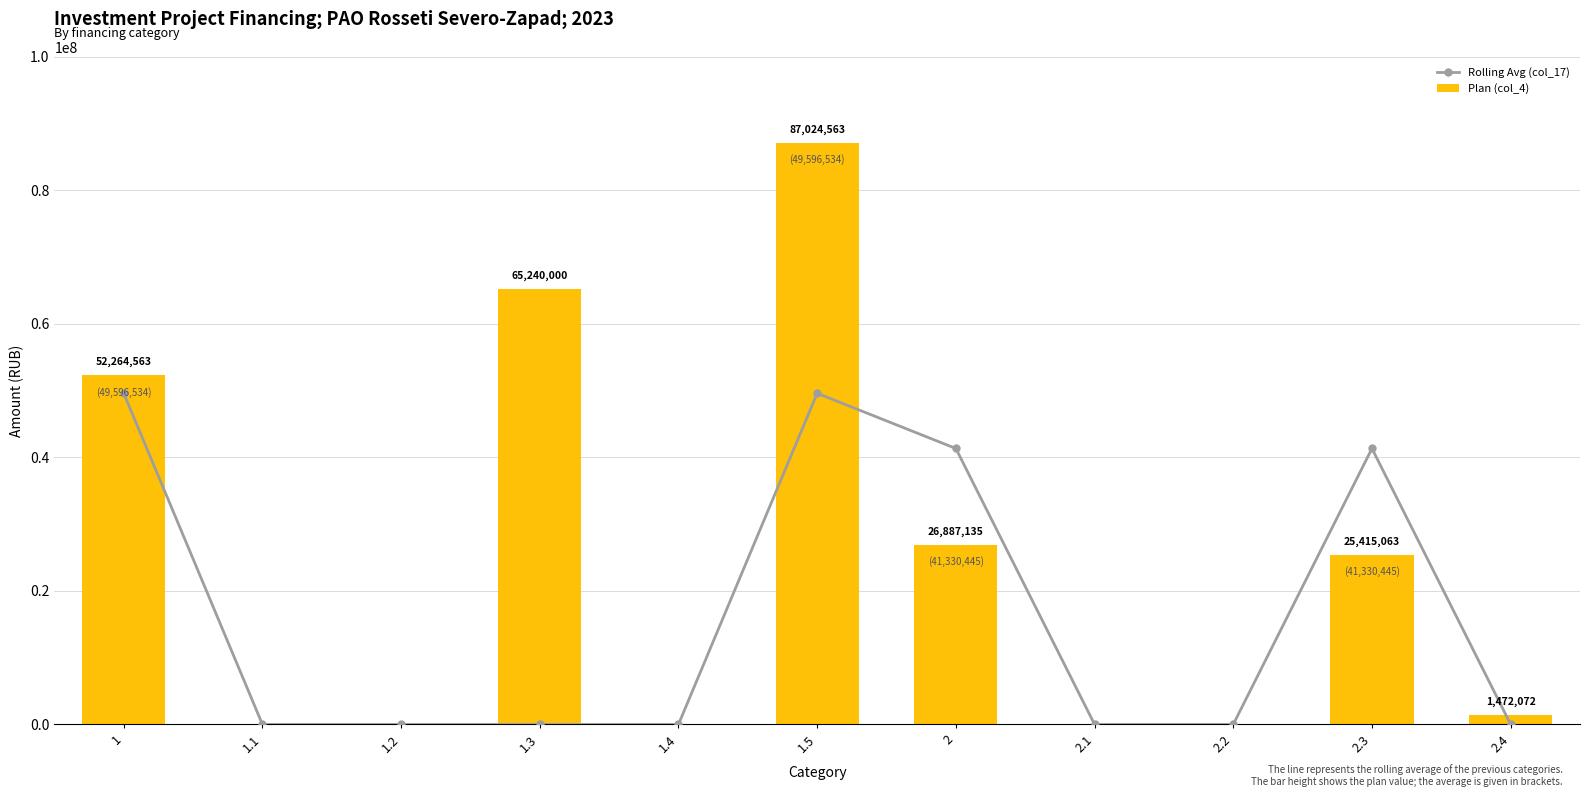

How many data points in Plan (col_4) are less than 1472072?

5